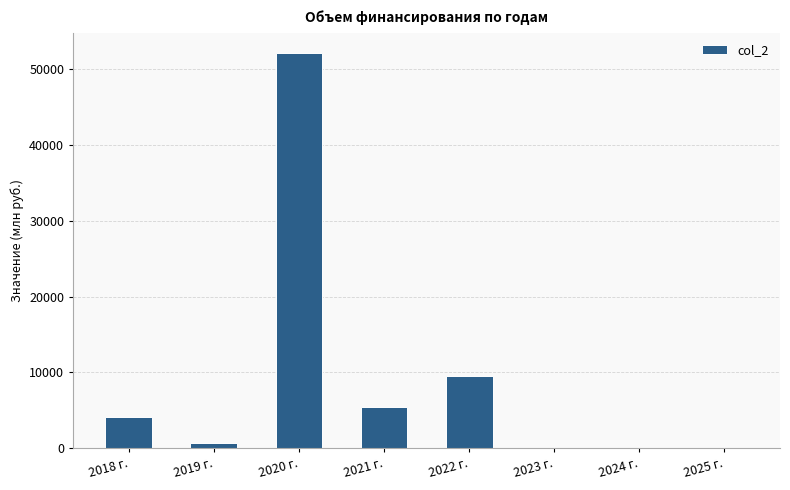

Count the number of values greater than 4064.

4